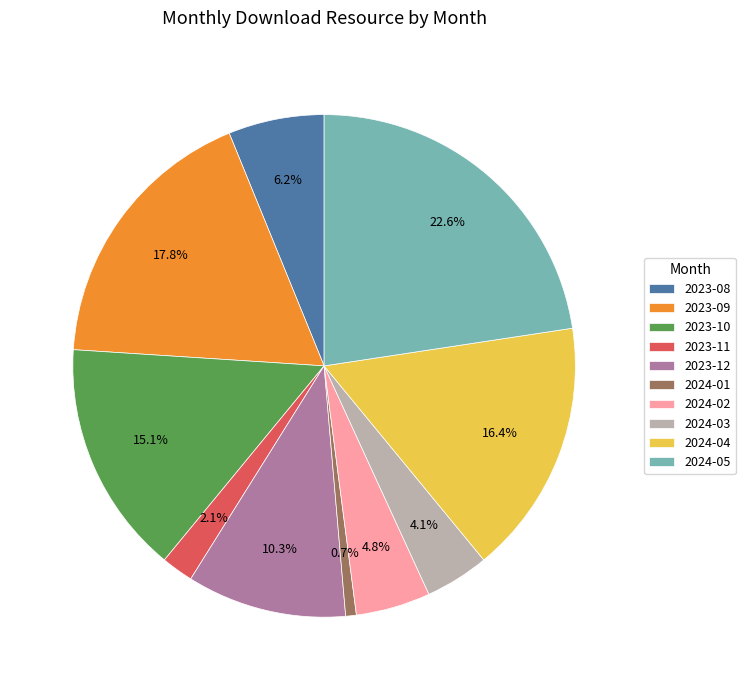

Which category has the smallest portion of the pie?

2024-01